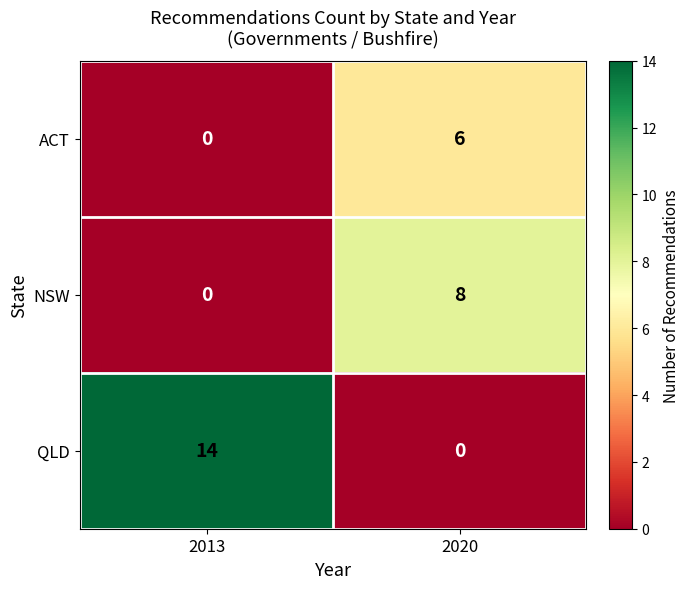

What is the sum of the ACT values at 2020 and 2013?

6